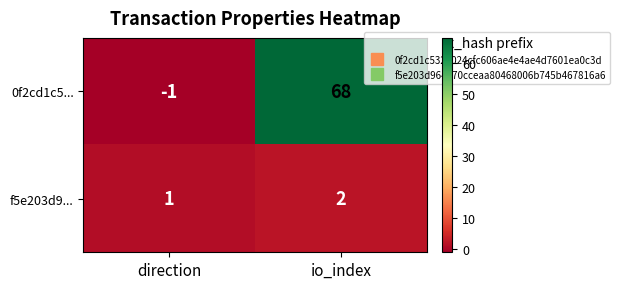

How many negative values does the 0f2cd1c5... series have?

1